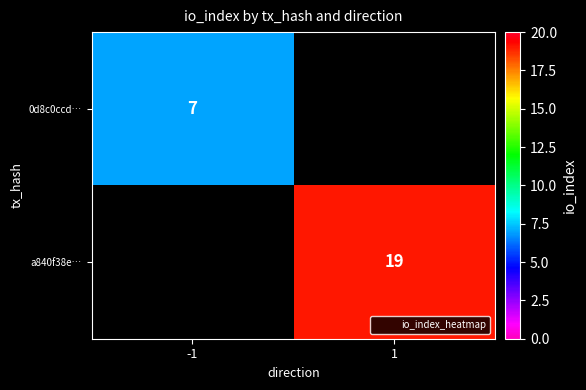

The 0d8c0ccd… series shows 7 at -1. True or false?

True